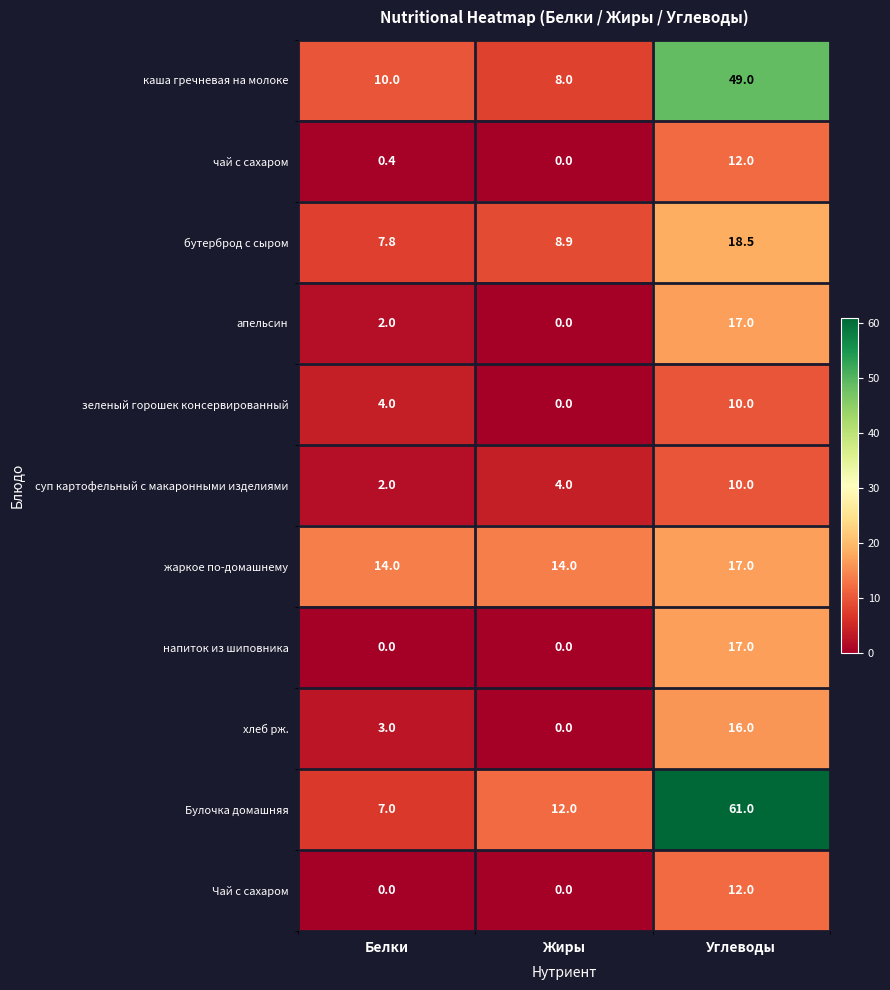

What is the sum of the чай с сахаром values at Жиры and Белки?

0.4